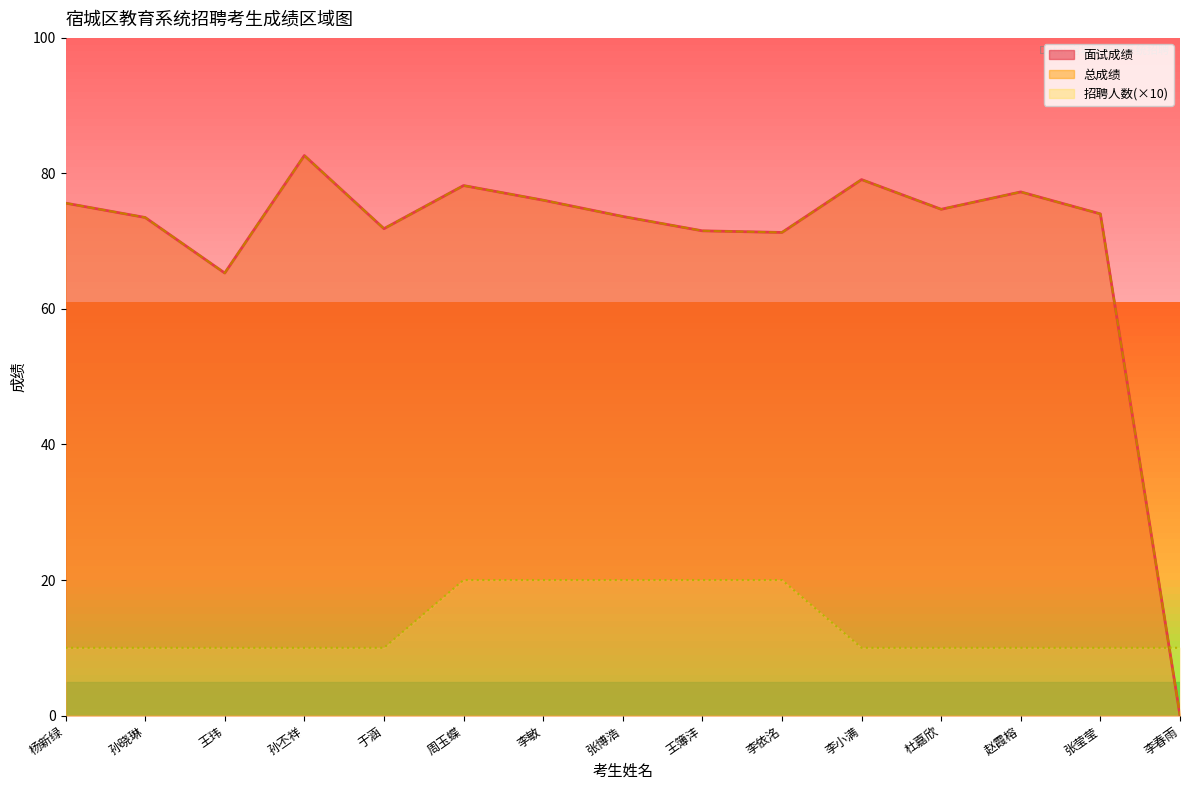

What is the difference between the maximum and minimum values in the 总成绩 series?

82.6